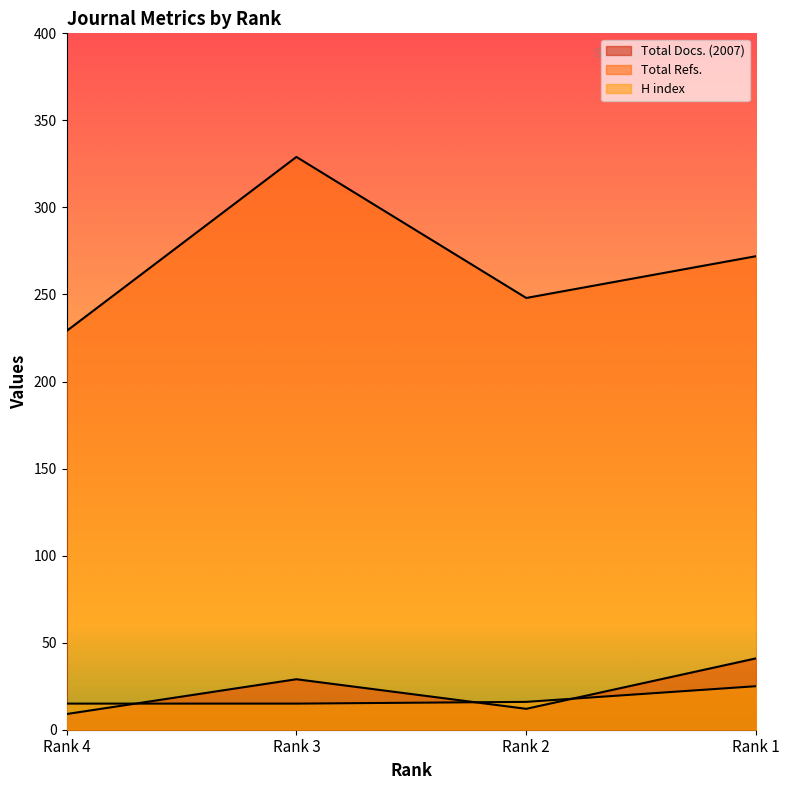

What is the minimum value for Total Refs.?

229